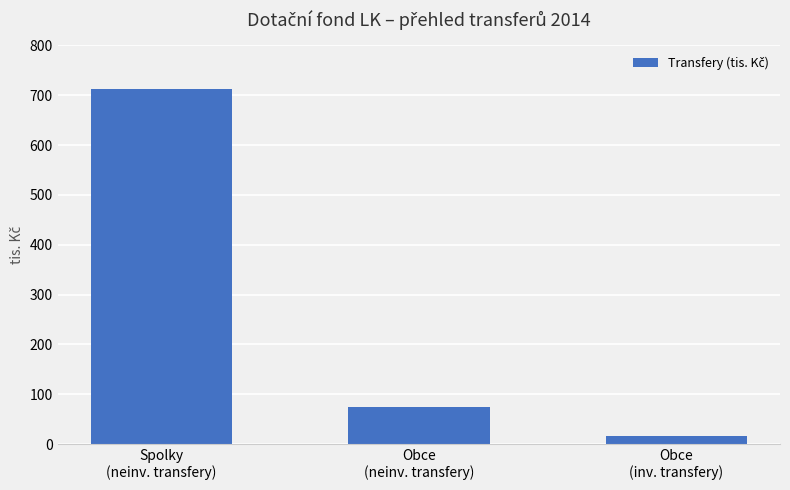

What is the greatest value displayed?

713